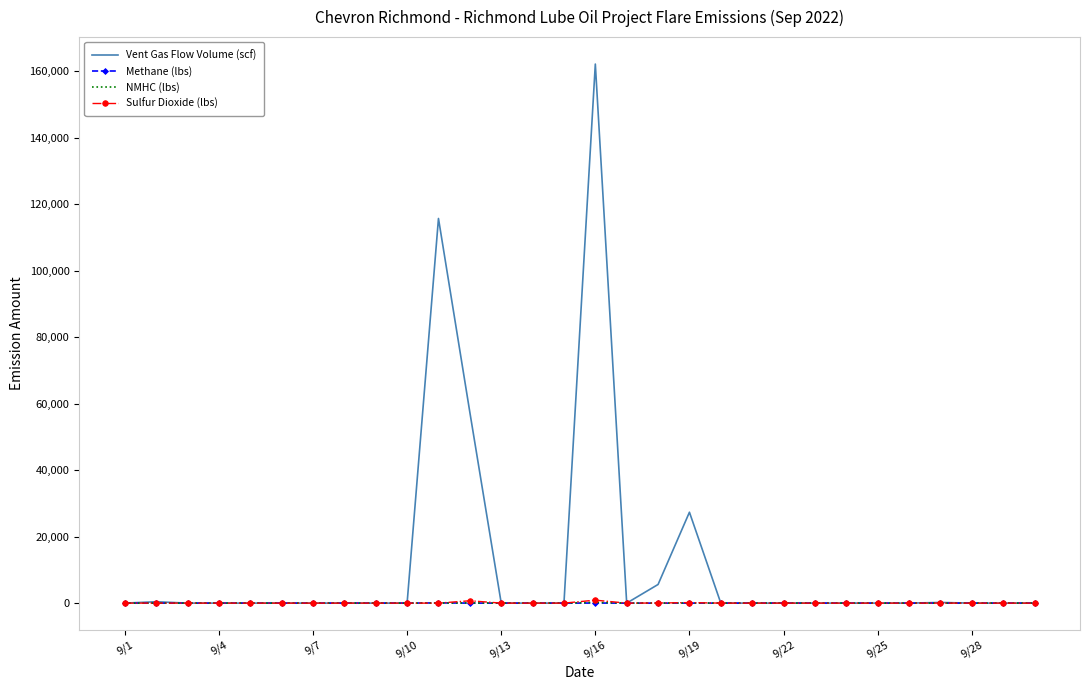

What is the greatest value displayed?

162179.5